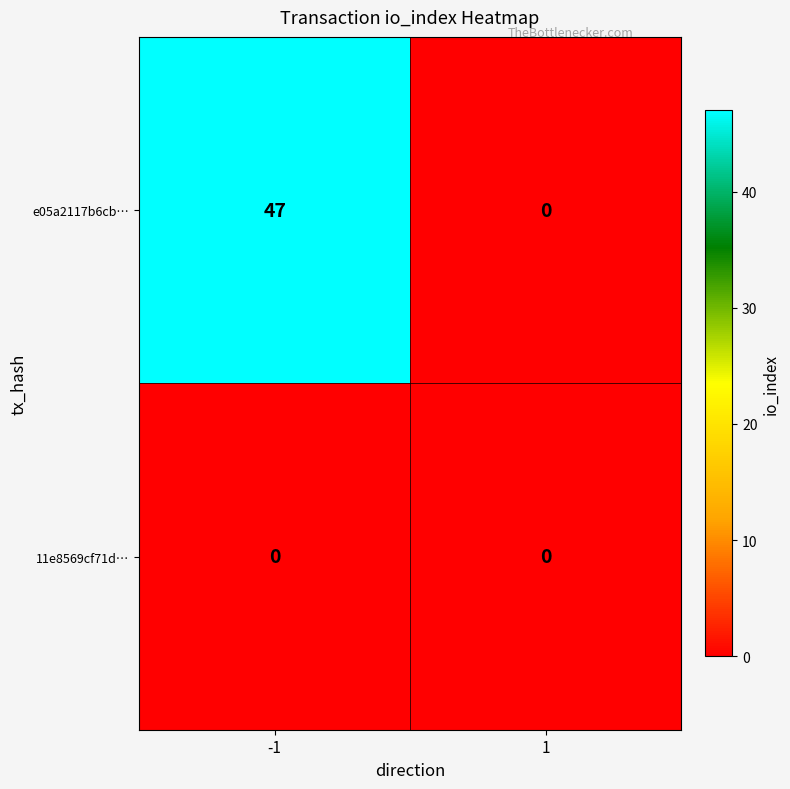

List the series in order of their peak value, highest first.

e05a2117b6cb…, 11e8569cf71d…